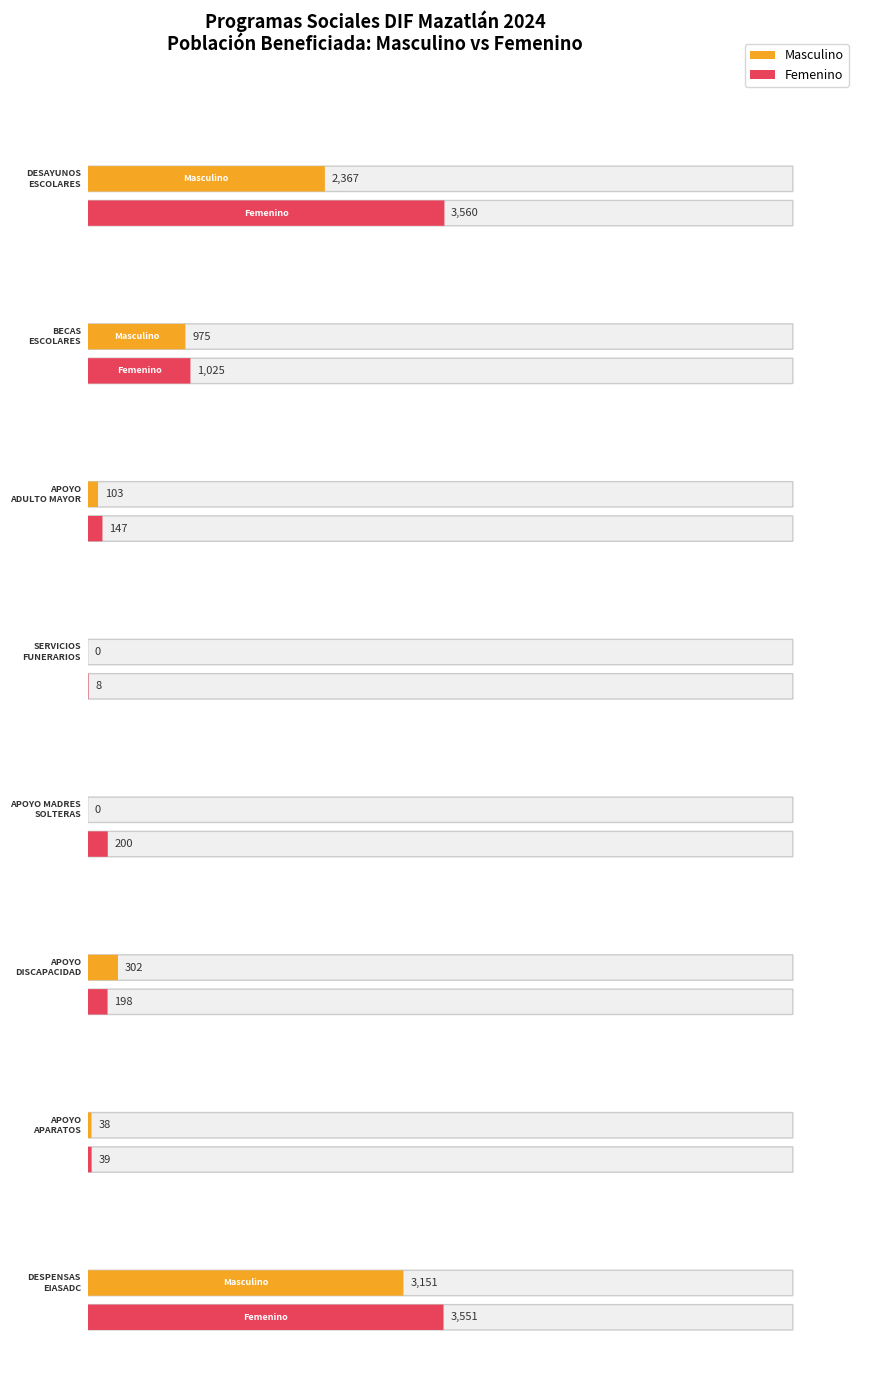

The value of Población beneficiada estimada at APOYO ADULTO MAYOR is 77.9. True or false?

False